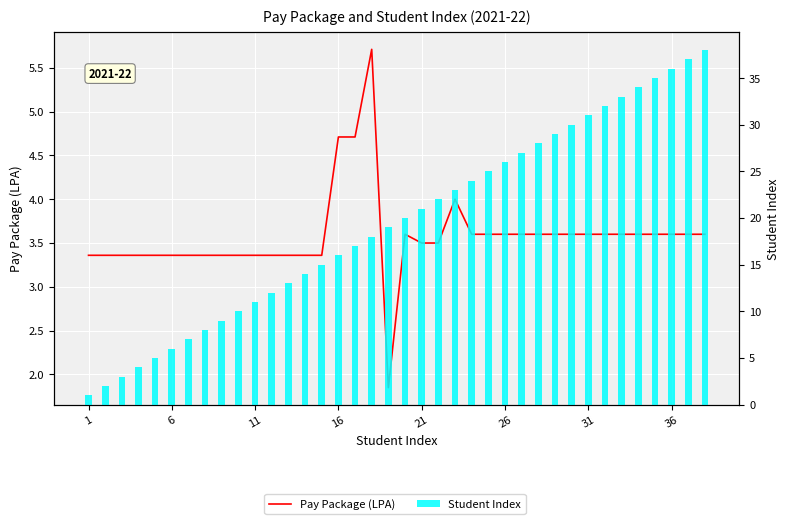

Rank the series by their maximum value, from highest to lowest.

Student Index, Pay Package (LPA)